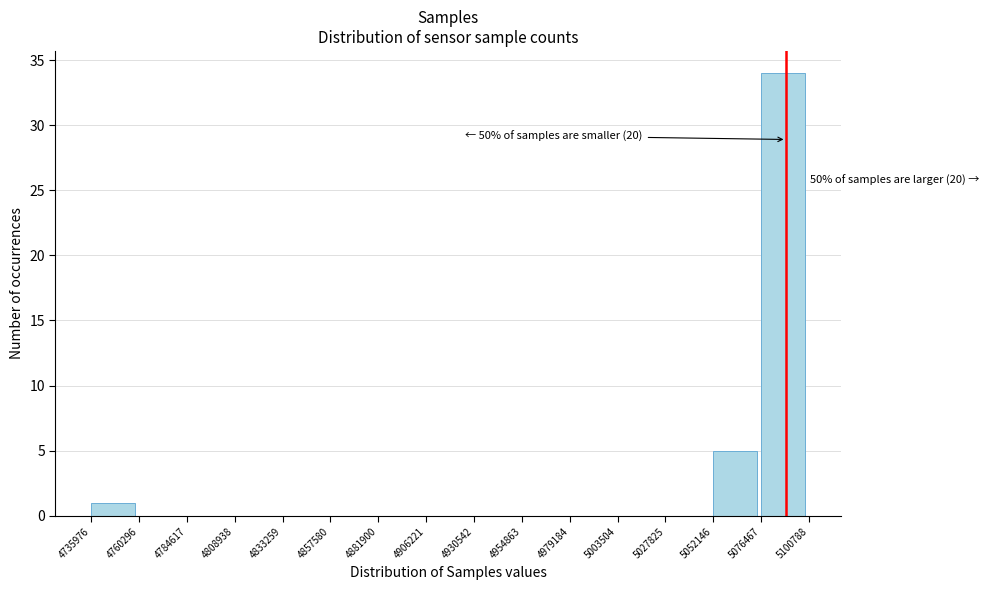

Which range on the x-axis has the tallest bar?

5076467 to 5100788